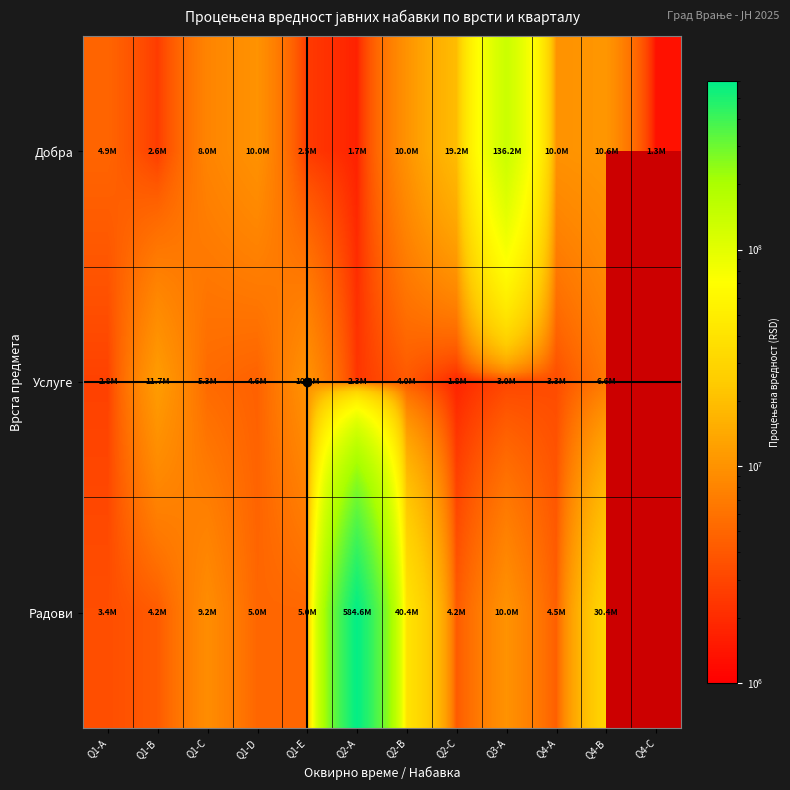

What is the minimum value for Услуге?

1750000.0